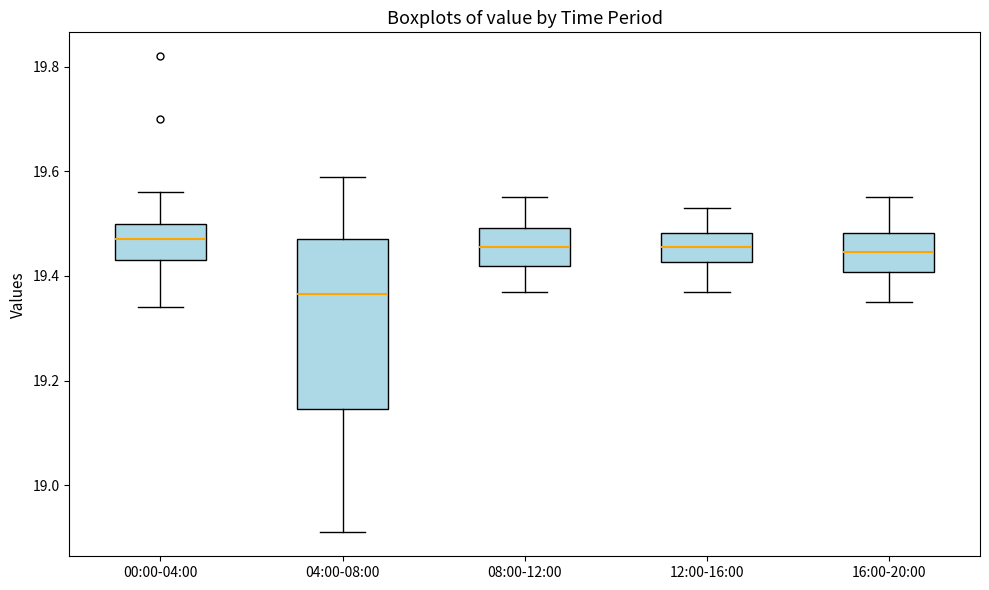

Reading left to right, read every box against the y-axis: the position of its median line, the range the box covers, and the ends of its whiskers. The values are not printed on the chart, so give them approximately, as read against the axis.

00:00-04:00: median 19.48, box 19.44 to 19.50, whiskers 19.34 to 19.56
04:00-08:00: median 19.36, box 19.14 to 19.48, whiskers 18.92 to 19.60
08:00-12:00: median 19.46, box 19.42 to 19.50, whiskers 19.38 to 19.56
12:00-16:00: median 19.46, box 19.42 to 19.48, whiskers 19.38 to 19.54
16:00-20:00: median 19.44, box 19.40 to 19.48, whiskers 19.36 to 19.56